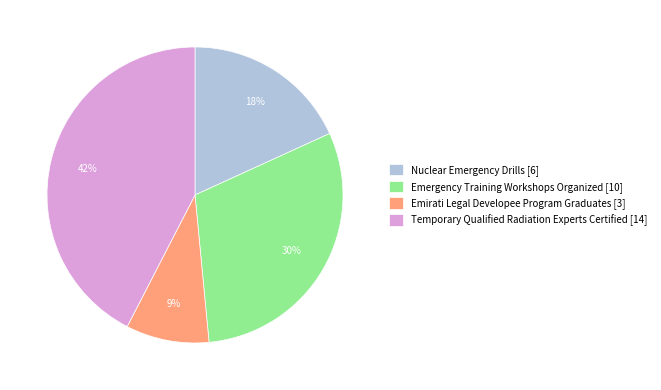

Between Nuclear Emergency Drills [6] and Temporary Qualified Radiation Experts Certified [14], which is larger?

Temporary Qualified Radiation Experts Certified [14]